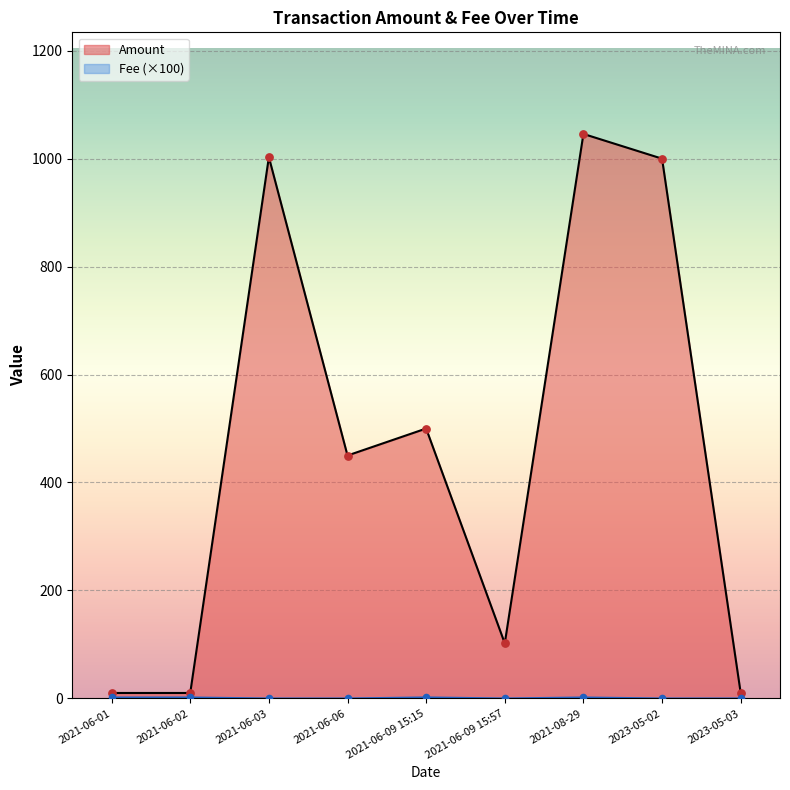

What are all the series names shown in the legend?

Amount, Fee